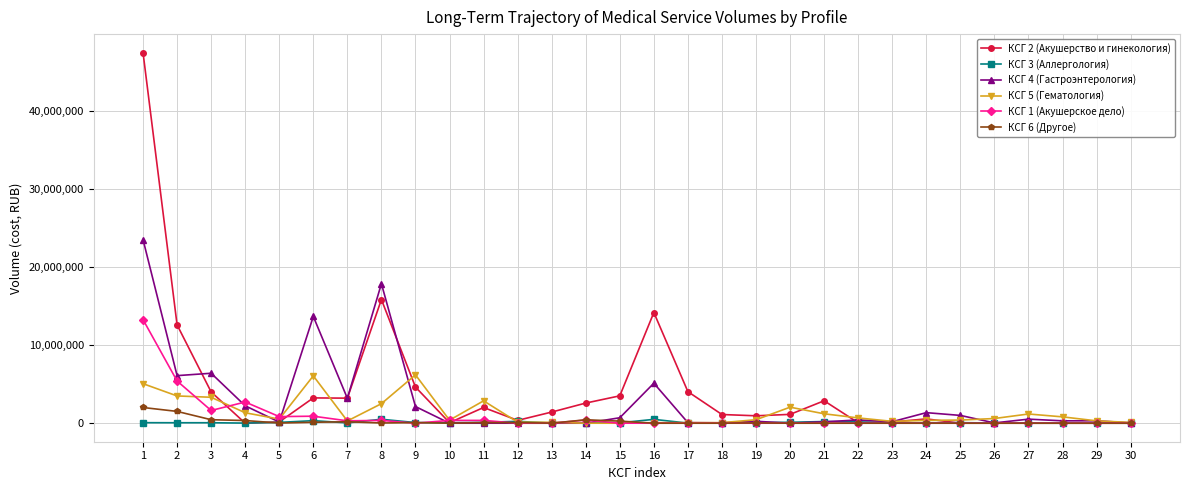

True or false: КСГ 5 (Гематология) and КСГ 4 (Гастроэнтерология) cross at least once.

True